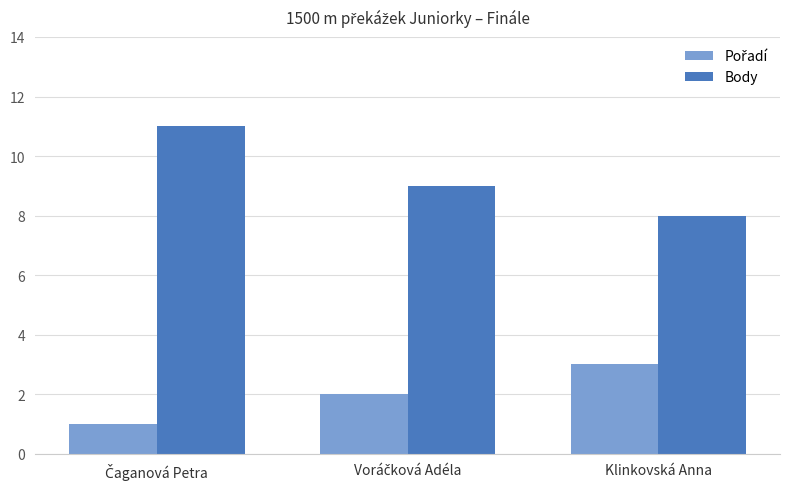

What is the average value of the Body series?

9